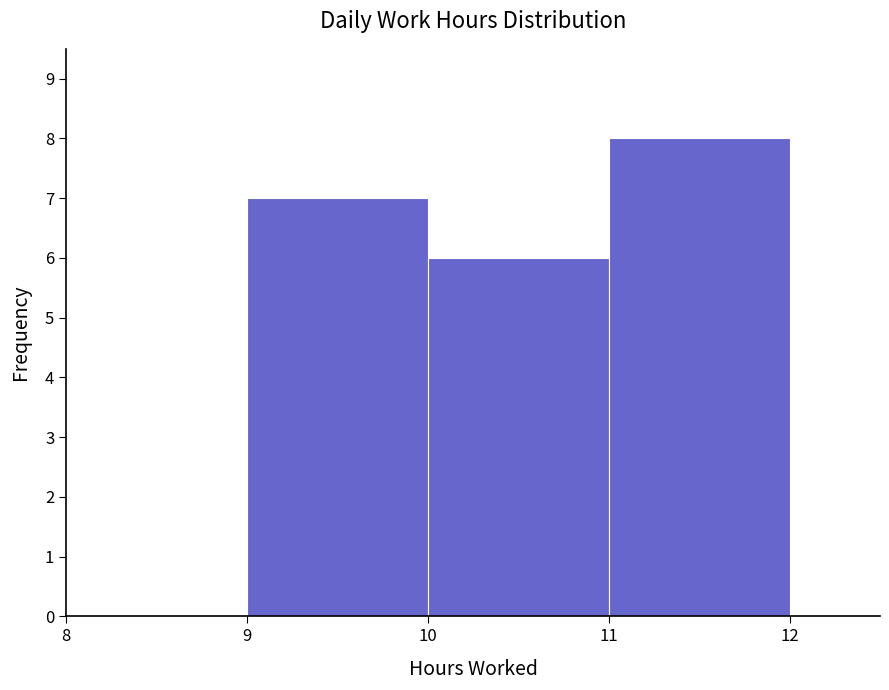

Over which range of the x-axis is the bar tallest?

11 to 12